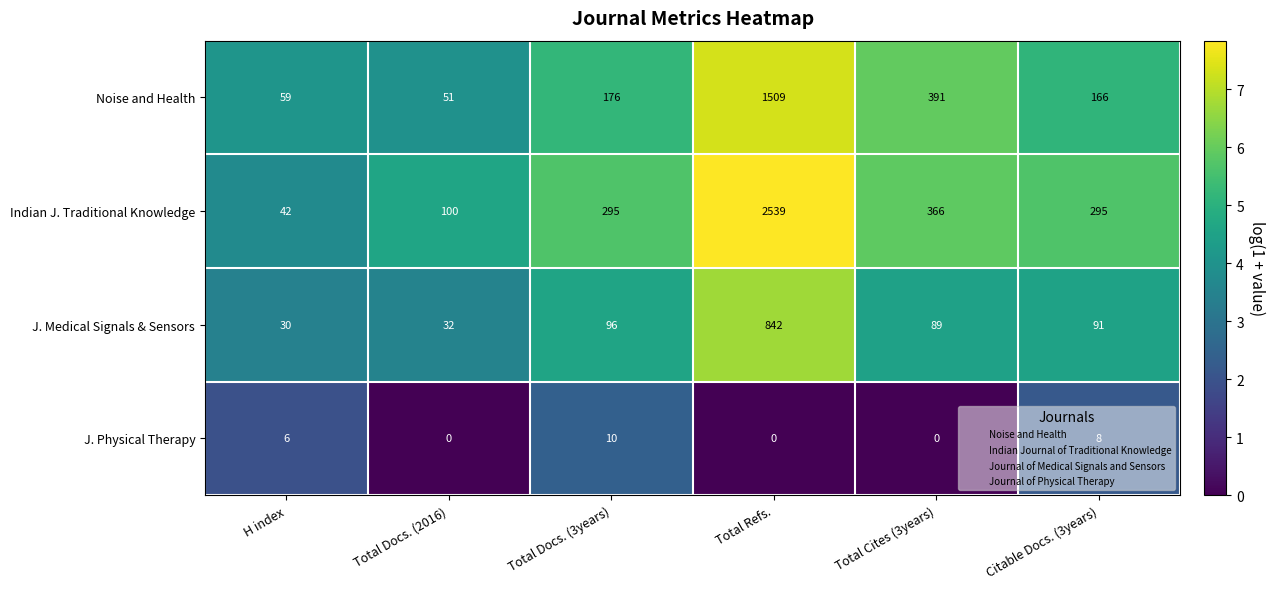

Which series has the largest range (max minus min)?

Indian J. Traditional Knowledge